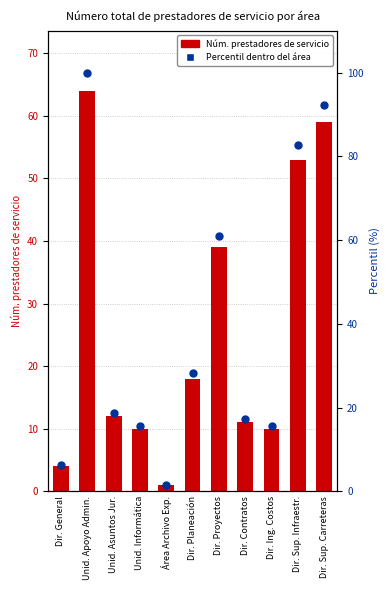

At which category is the sum across all series the highest?

Unid. Apoyo Admin.